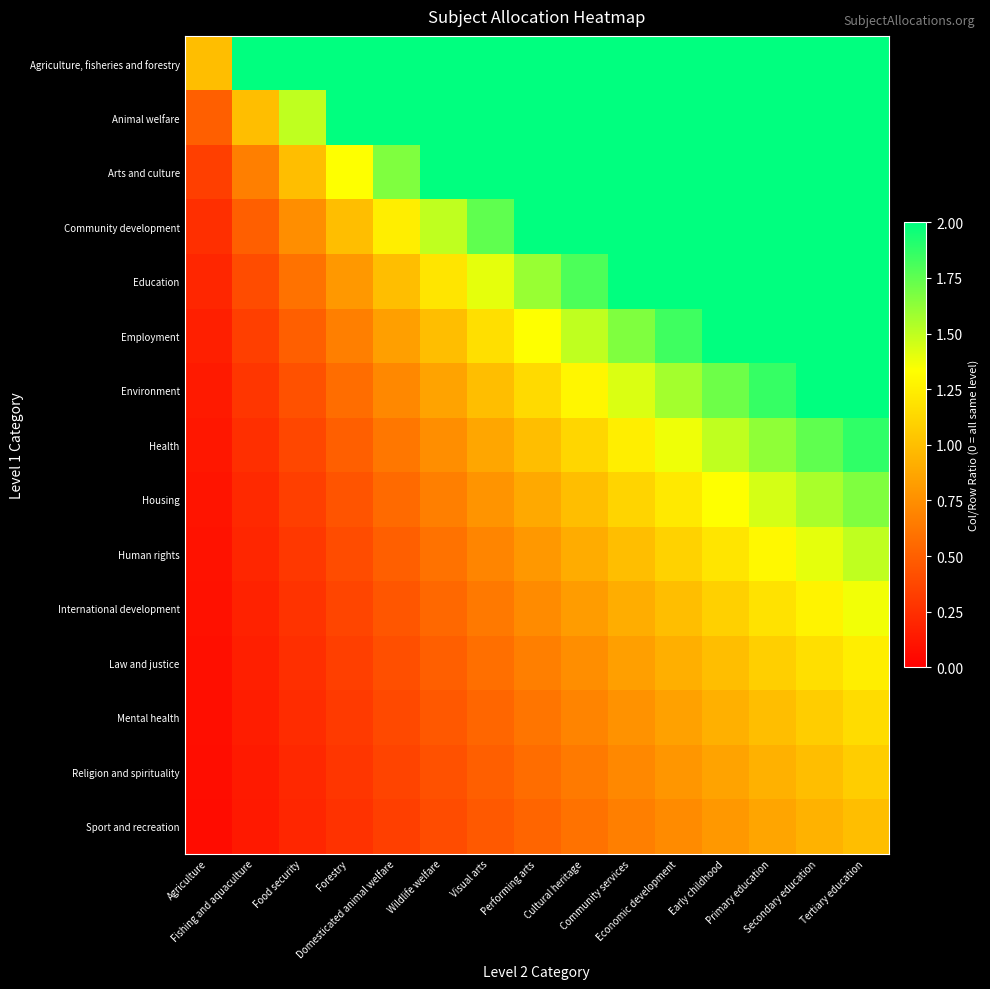

Which label corresponds to the largest value in the chart?

Tertiary education